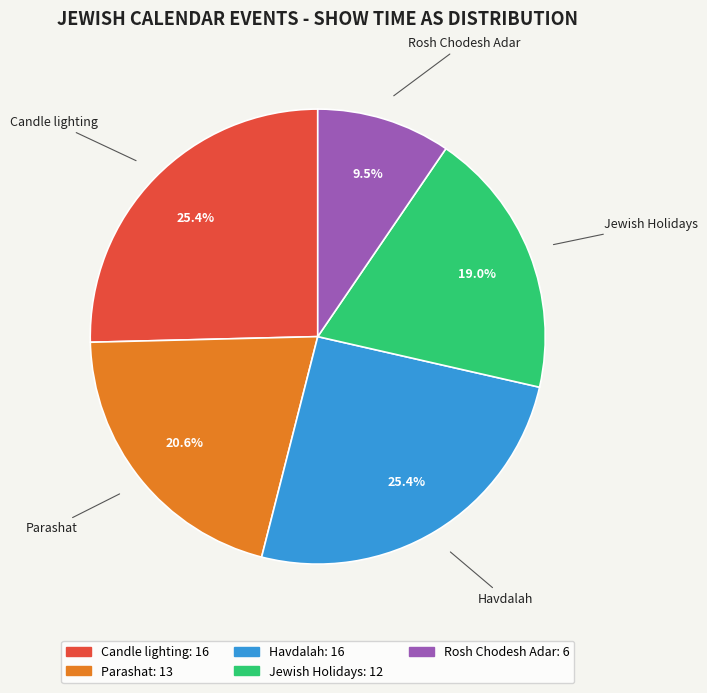

How many slices are in this pie chart?

5